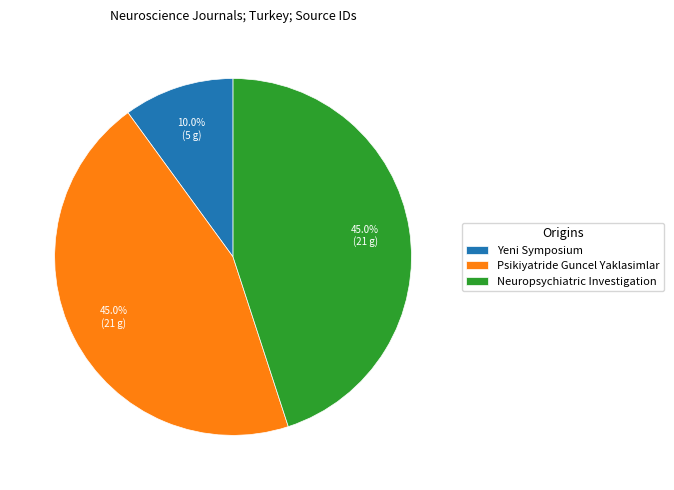

What is the smallest slice in the pie chart?

Yeni Symposium